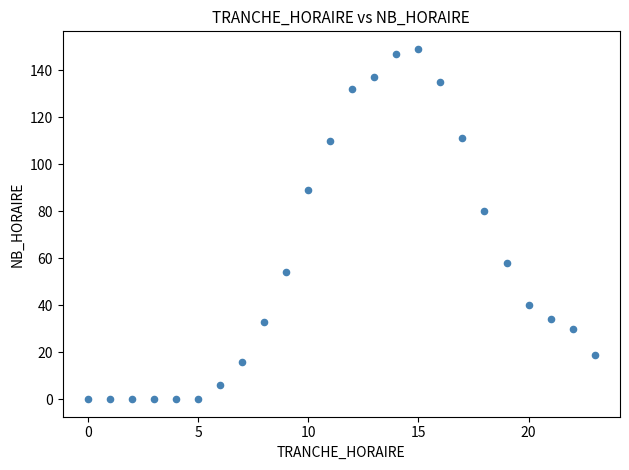

What Y value in the scatter plot is closest to 74?

80